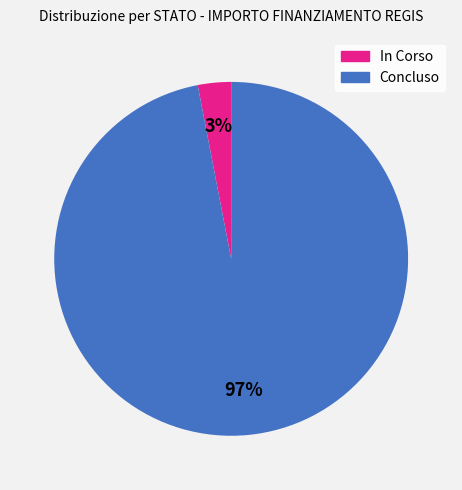

To the nearest percent, what is the average slice percentage?

50%